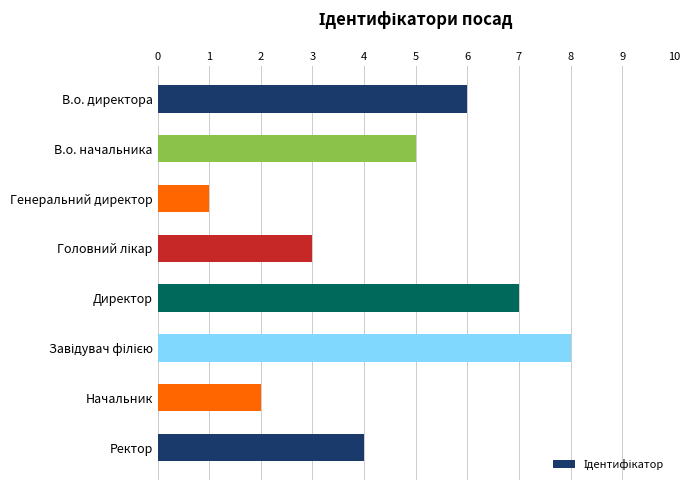

What is the difference between the second highest and minimum values?

6